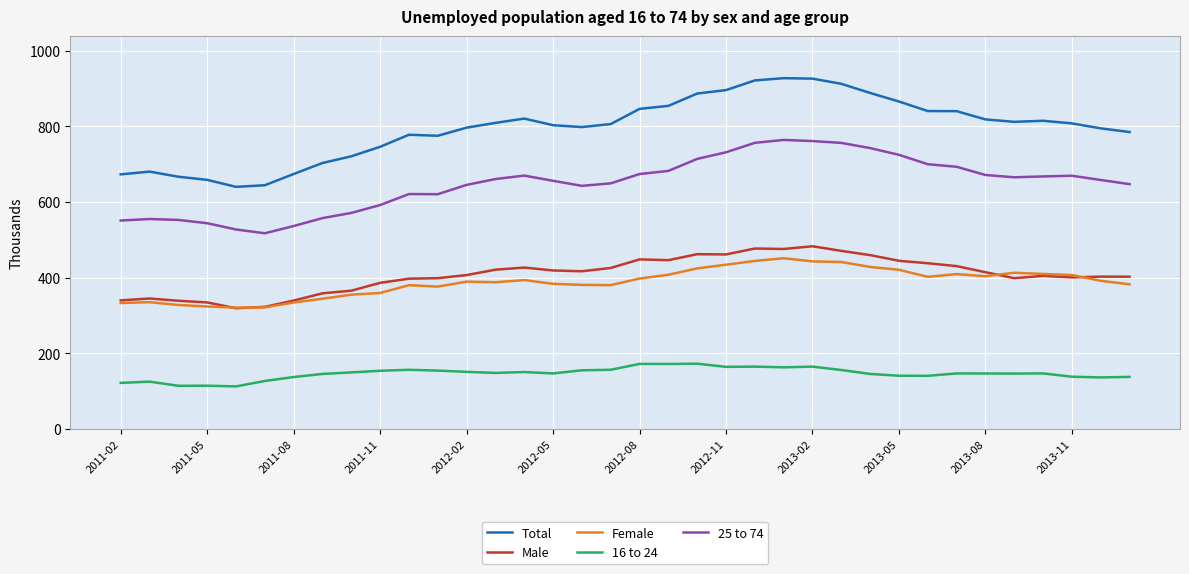

True or false: Female and 16 to 24 cross at least once.

False